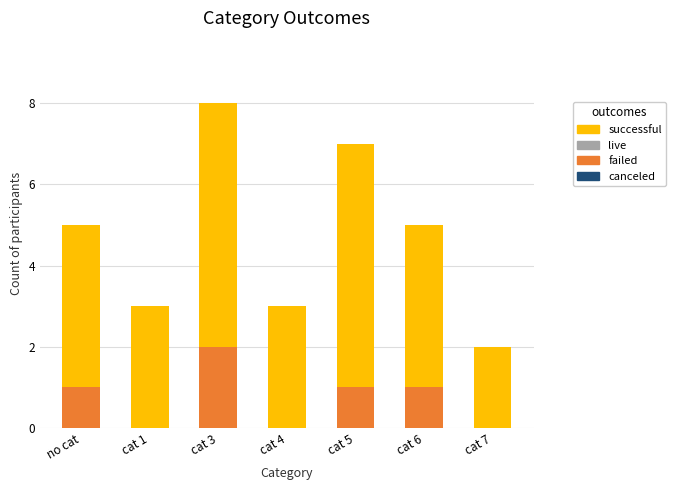

Reading right to left, list the values for the failed series.

cat 7=0	cat 6=1	cat 5=1	cat 4=0	cat 3=2	cat 1=0	no cat=1